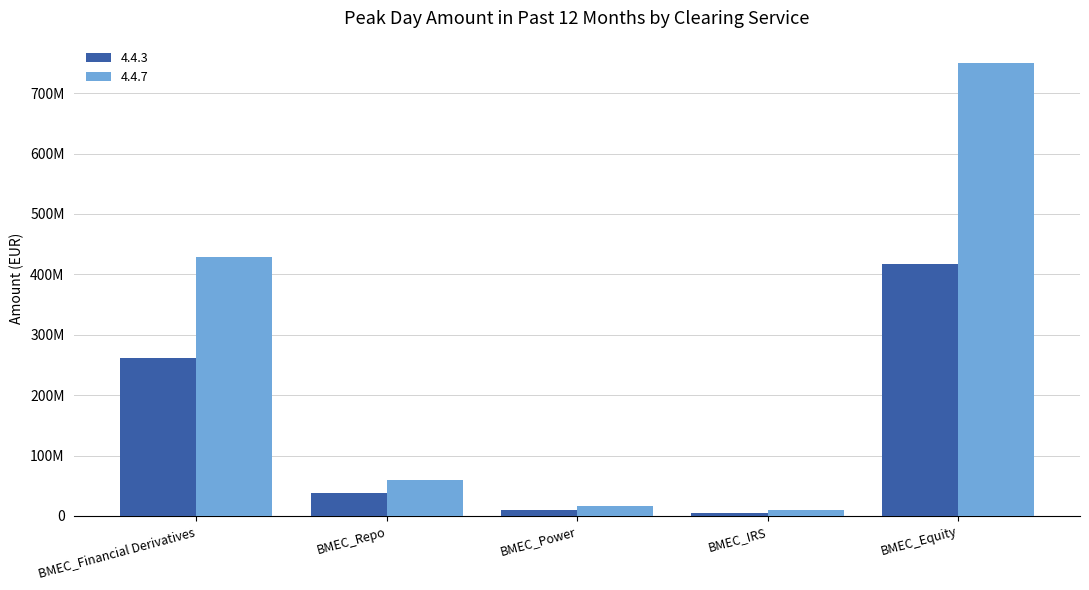

Between BMEC_Equity and BMEC_Power, which is larger?

BMEC_Equity